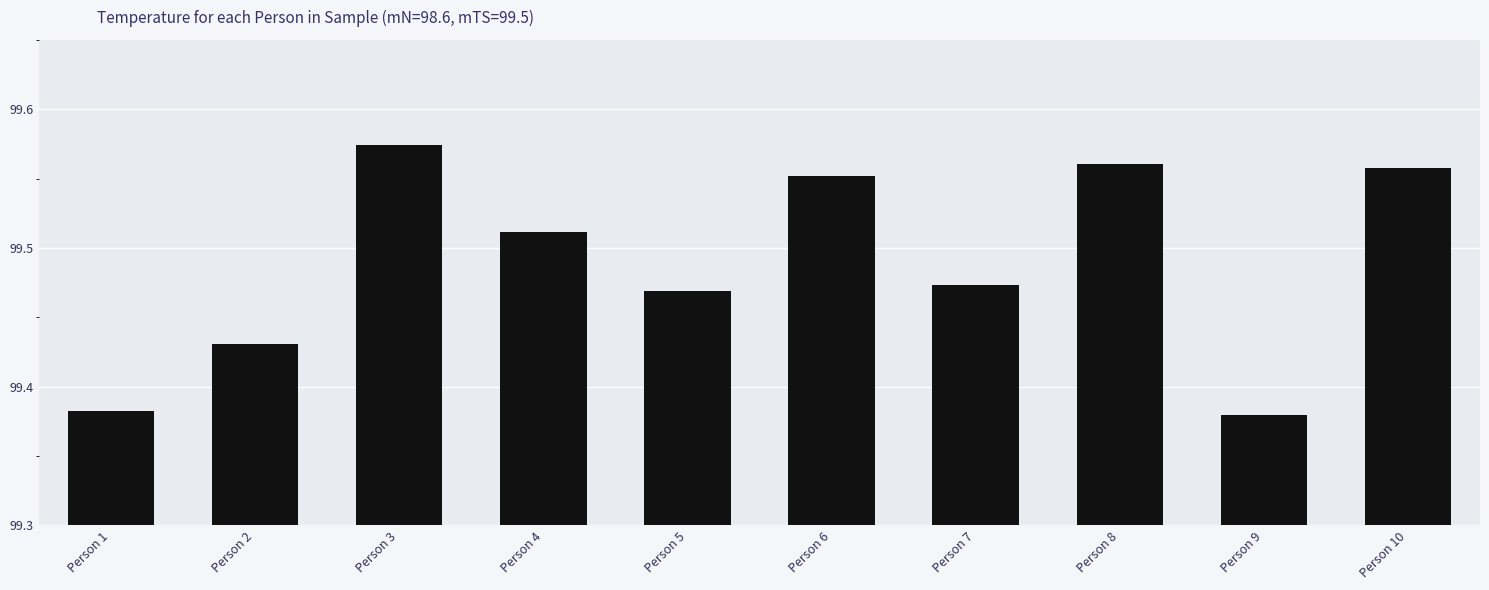

What is the sum of the values at Person 8 and Person 3?

199.1